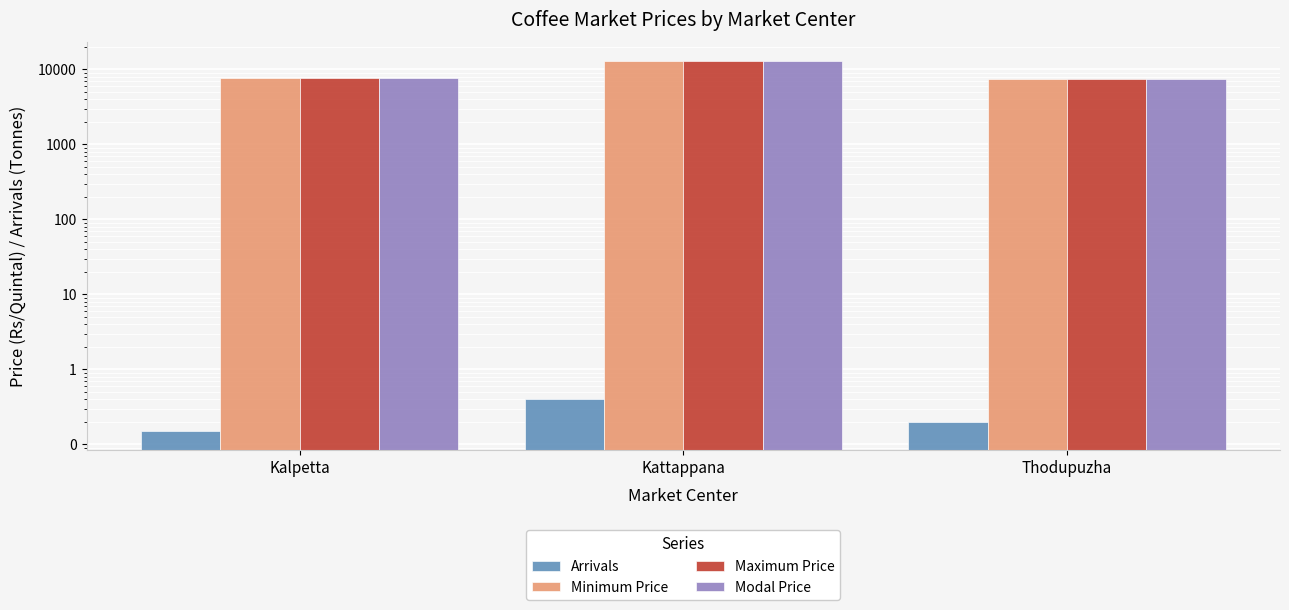

The Modal Price series shows 7800.0 at Kalpetta. True or false?

True